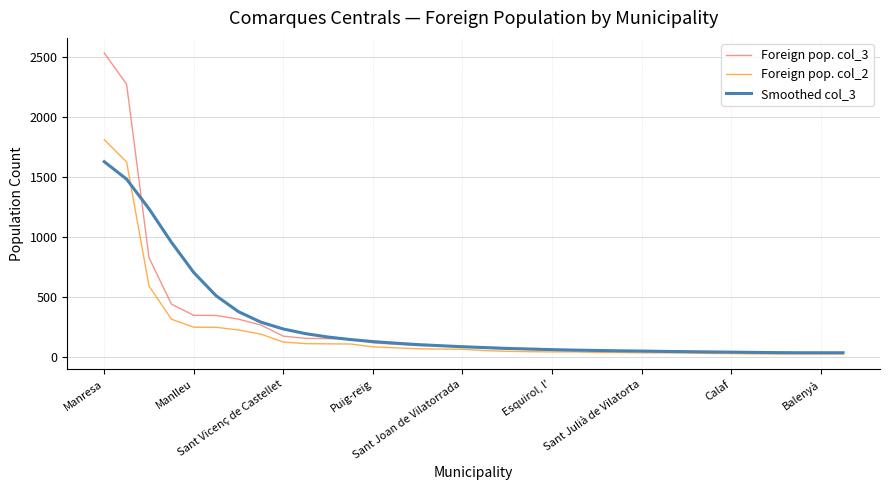

Which series has the largest range (max minus min)?

Foreign pop. col_3